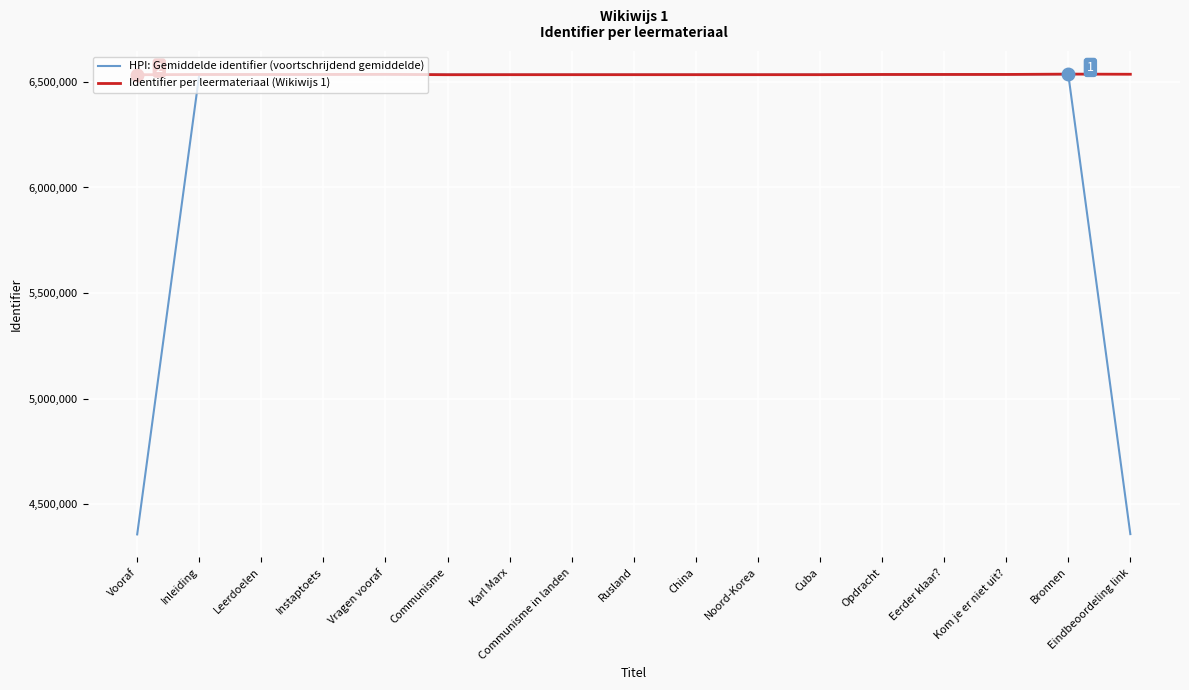

The HPI: Gemiddelde identifier (voortschrijdend gemiddelde) series shows 6535981.7 at Kom je er niet uit?. True or false?

True